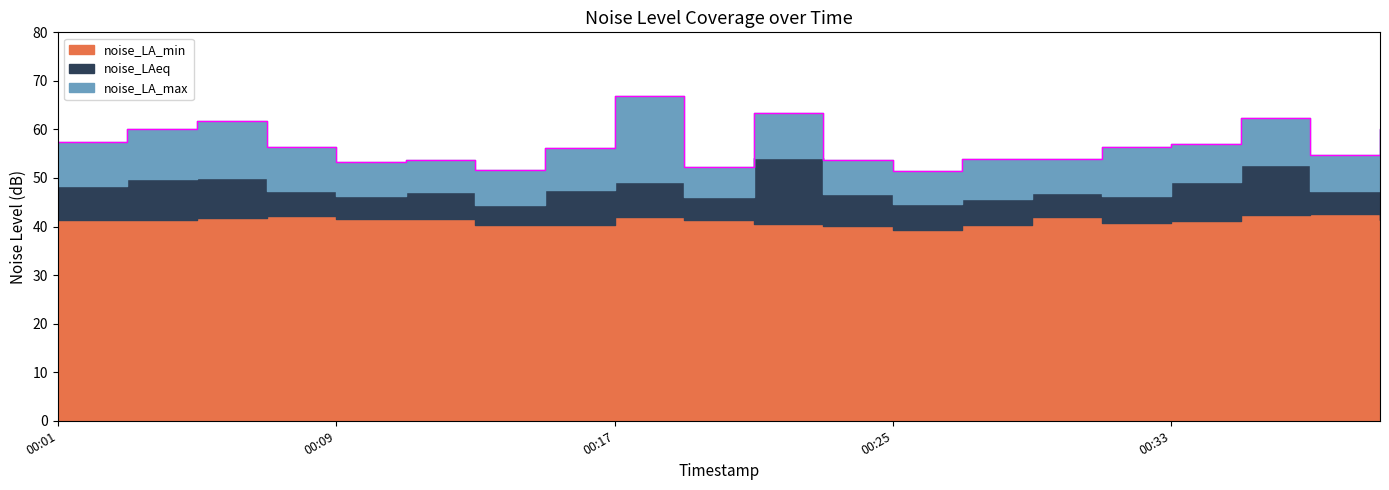

Which series has the largest range (max minus min)?

noise_LA_max